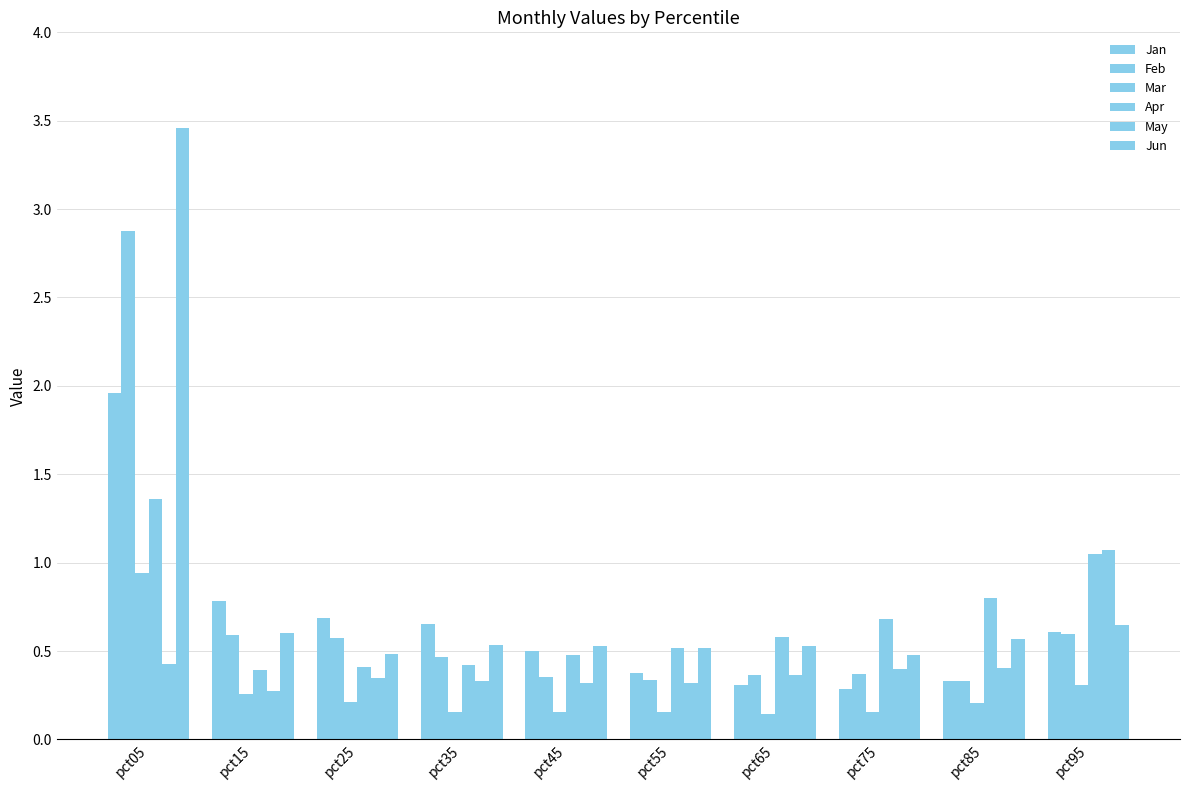

Reading right to left, extract all data points from this chart.

Jan: pct95=0.6	pct85=0.3	pct75=0.3	pct65=0.3	pct55=0.4	pct45=0.5	pct35=0.7	pct25=0.7	pct15=0.8	pct05=2.0
Feb: pct95=0.6	pct85=0.3	pct75=0.4	pct65=0.4	pct55=0.3	pct45=0.4	pct35=0.5	pct25=0.6	pct15=0.6	pct05=2.9
Mar: pct95=0.3	pct85=0.2	pct75=0.2	pct65=0.1	pct55=0.2	pct45=0.2	pct35=0.2	pct25=0.2	pct15=0.3	pct05=0.9
Apr: pct95=1.0	pct85=0.8	pct75=0.7	pct65=0.6	pct55=0.5	pct45=0.5	pct35=0.4	pct25=0.4	pct15=0.4	pct05=1.4
May: pct95=1.1	pct85=0.4	pct75=0.4	pct65=0.4	pct55=0.3	pct45=0.3	pct35=0.3	pct25=0.3	pct15=0.3	pct05=0.4
Jun: pct95=0.6	pct85=0.6	pct75=0.5	pct65=0.5	pct55=0.5	pct45=0.5	pct35=0.5	pct25=0.5	pct15=0.6	pct05=3.5